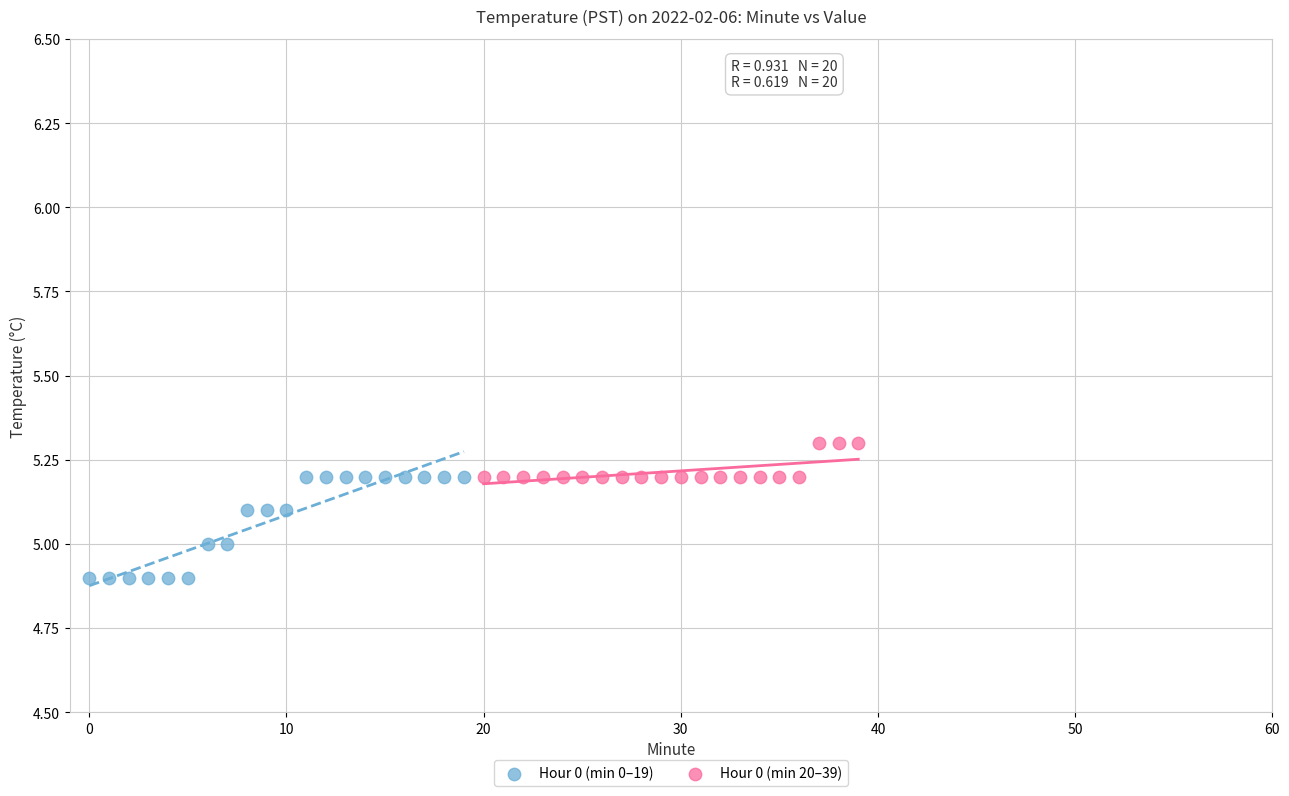

Which series contains the highest Y value?

Hour 0 (min 20–39)